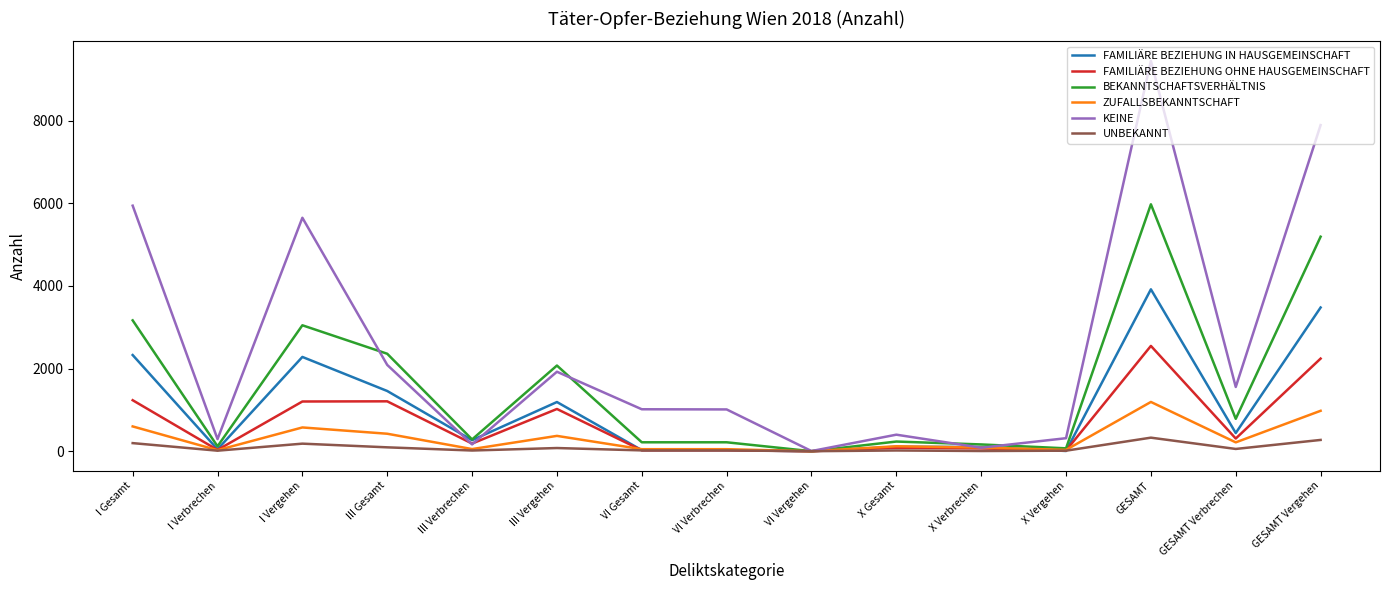

What are all the series names shown in the legend?

FAMILIÄRE BEZIEHUNG IN HAUSGEMEINSCHAFT, FAMILIÄRE BEZIEHUNG OHNE HAUSGEMEINSCHAFT, BEKANNTSCHAFTSVERHÄLTNIS, ZUFALLSBEKANNTSCHAFT, KEINE, UNBEKANNT